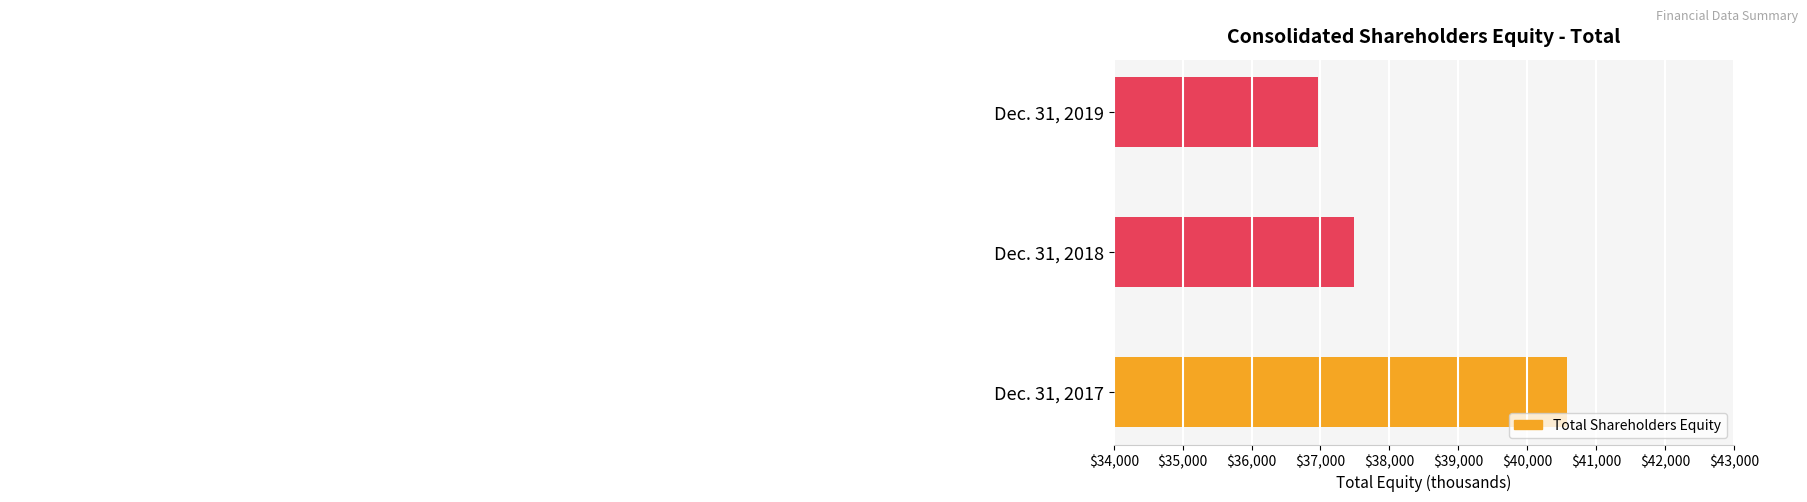

What is the greatest value displayed?

40572